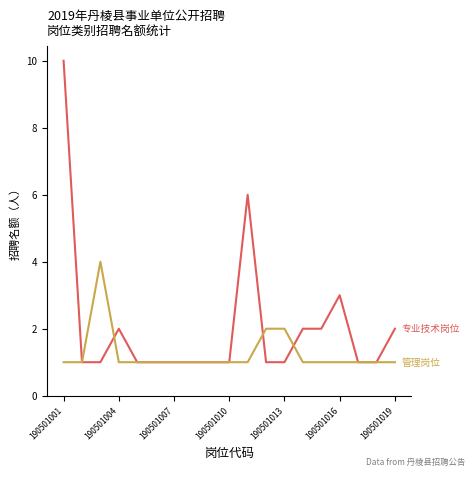

What is the maximum value shown in the chart?

10